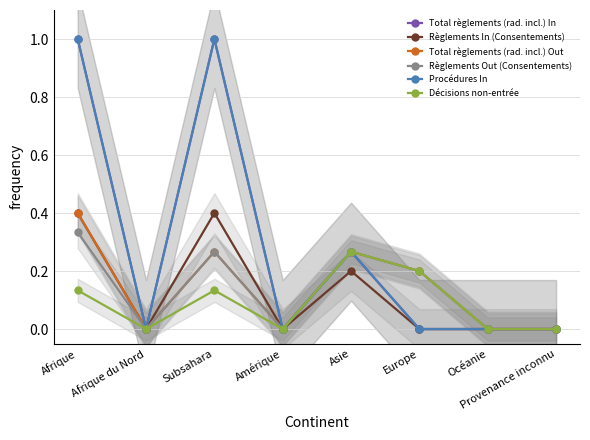

What position from the right is Océanie?

2